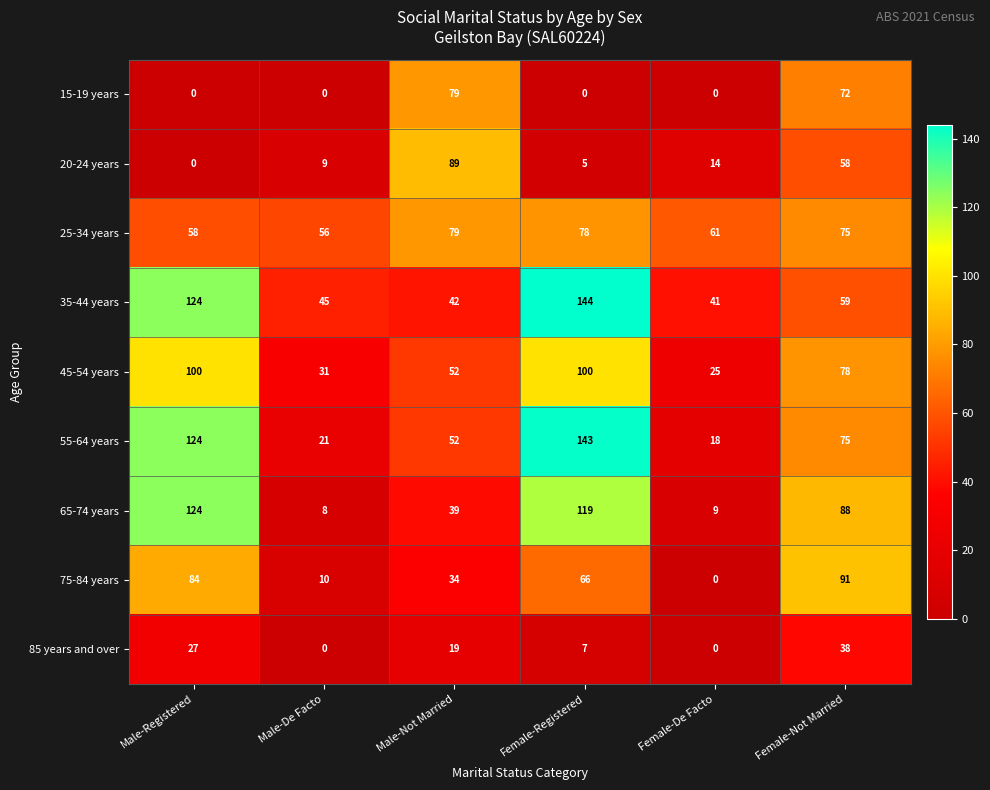

What is the spread (max minus min) of values at Female-De Facto?

61